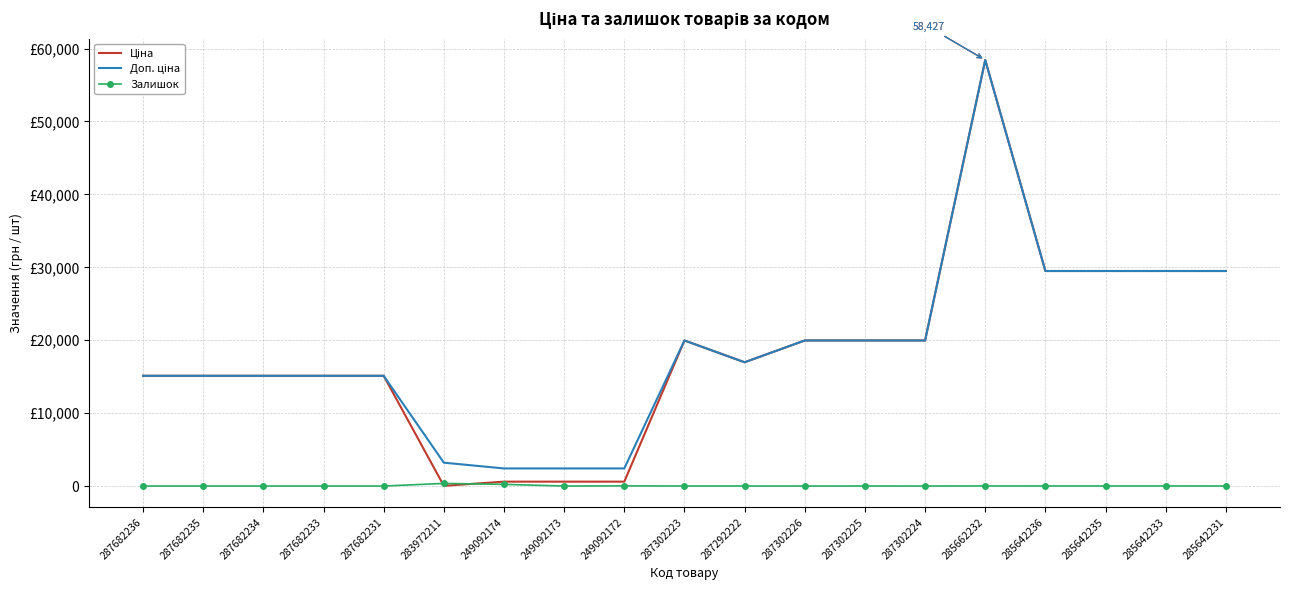

True or false: Ціна has a value of 603.7 at 249092172.

True